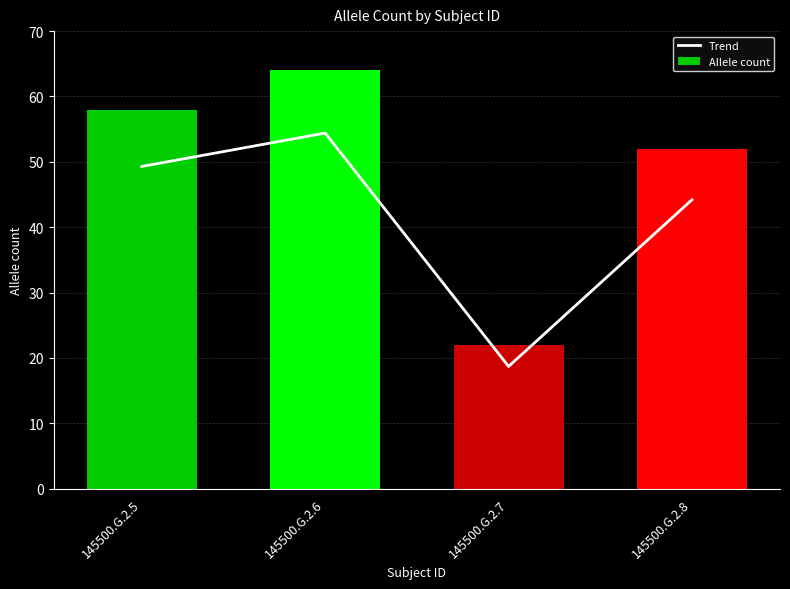

At which category is the sum across all series the highest?

145500.G.2.6